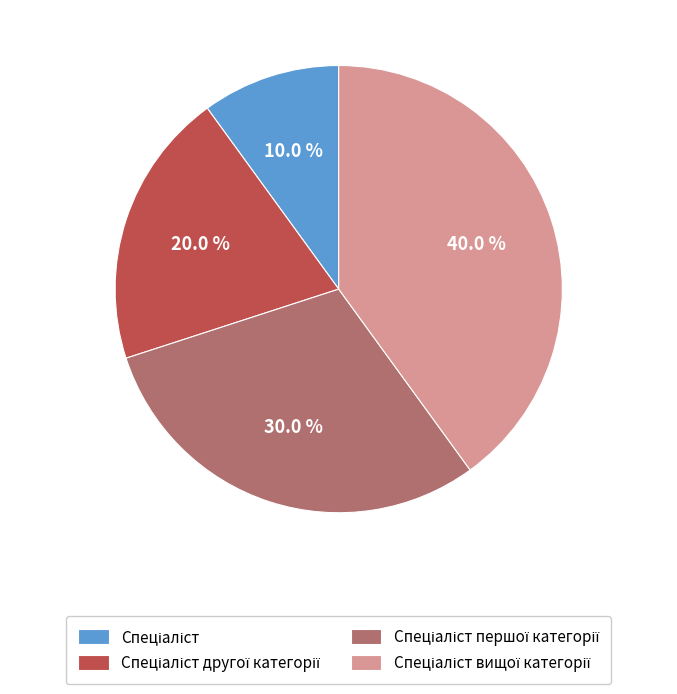

Does any single category account for the majority?

No